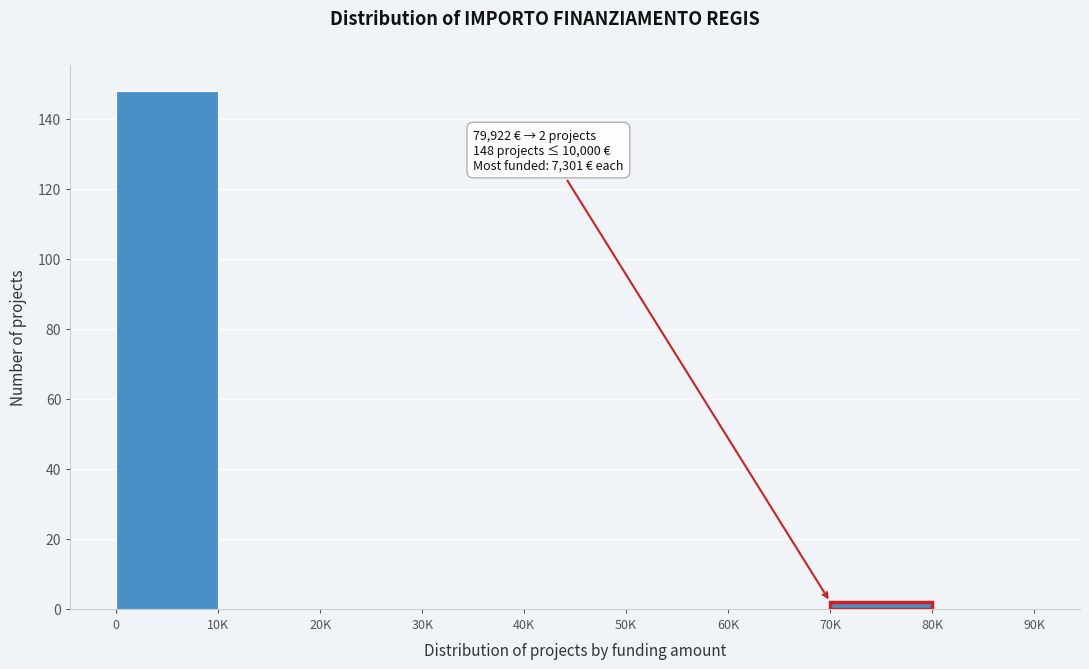

Reading left to right, list all the values displayed in this chart.

0=148	10K=0	20K=0	30K=0	40K=0	50K=0	60K=0	70K=2	80K=0